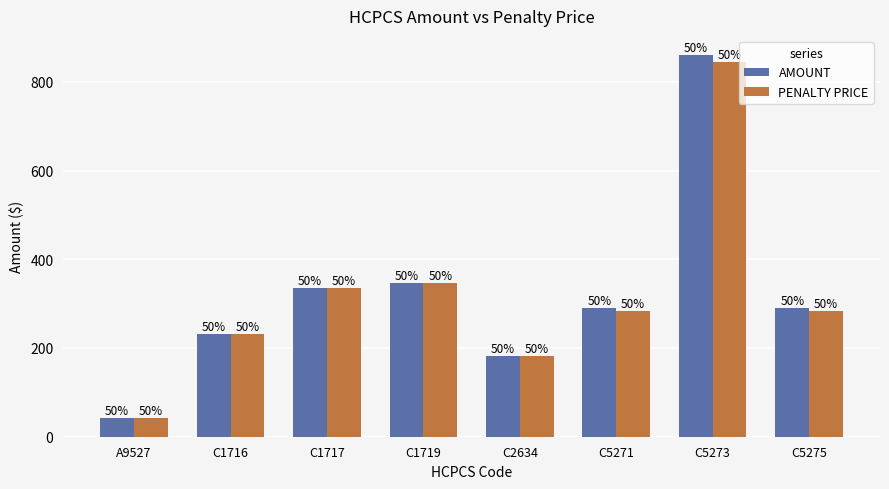

What is the approximate value of PENALTY PRICE at C1717?

335.7